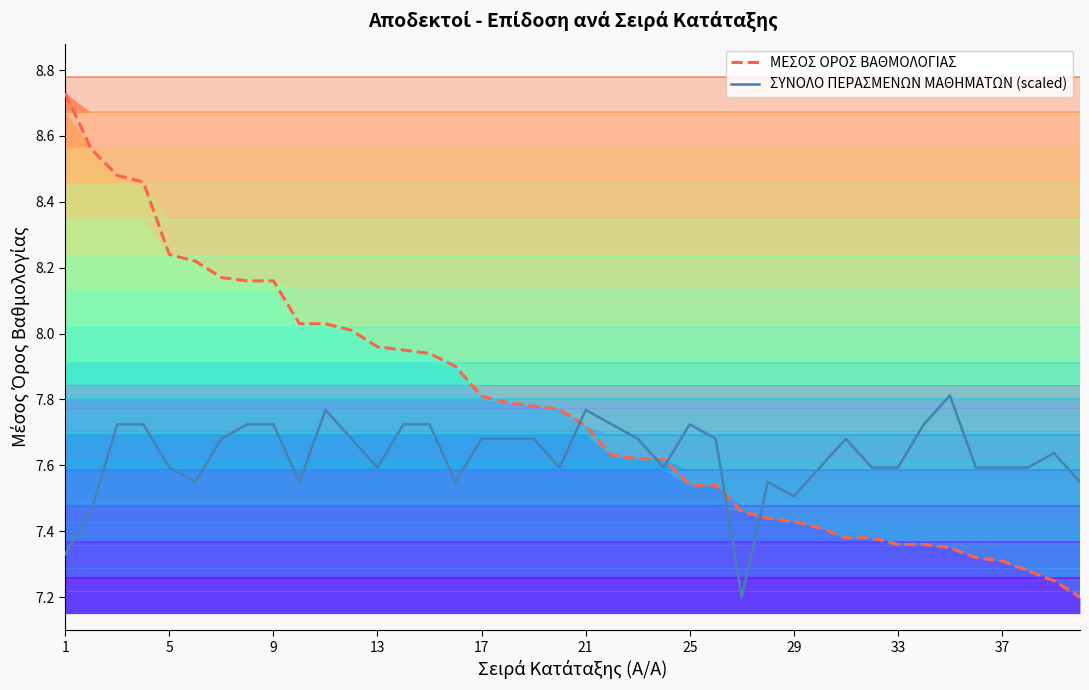

How many data points does each series have?

40